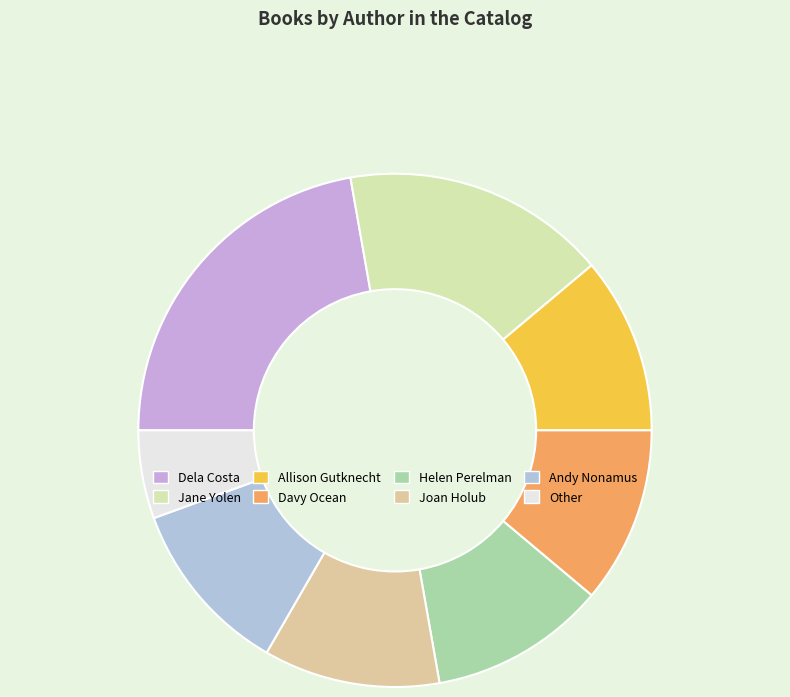

What is the total percentage of Dela Costa and Jane Yolen?

38.9%